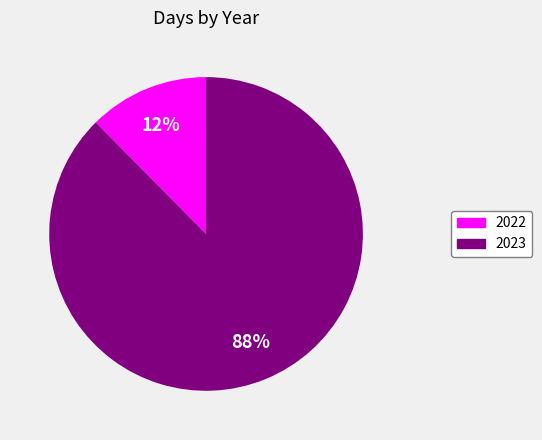

True or false: 2023 accounts for 88% of the total.

True